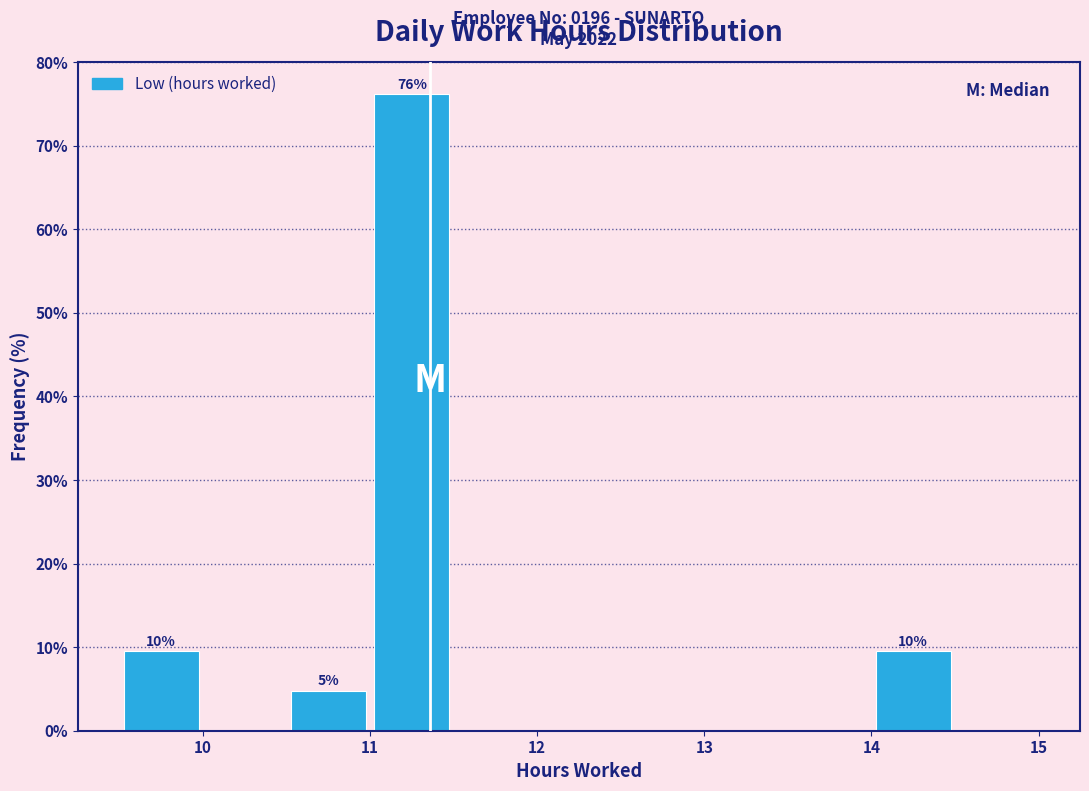

Over which range of the x-axis is the bar tallest?

11.0 to 11.5